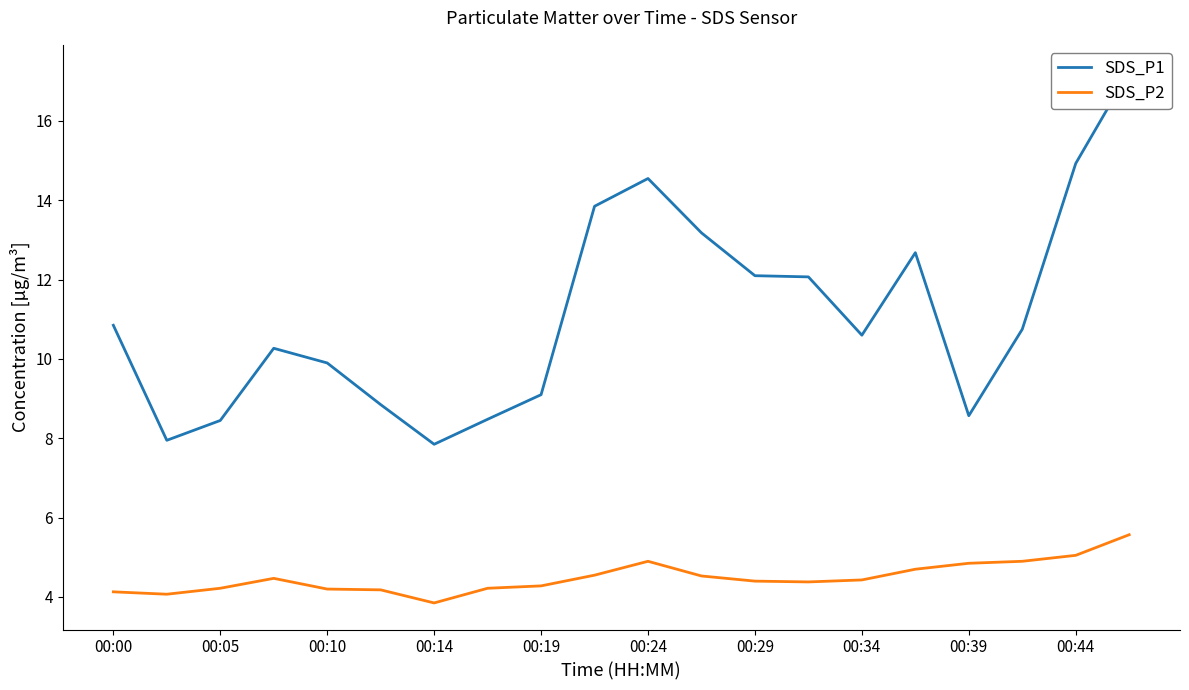

Is this an area chart (filled region under the line)?

No